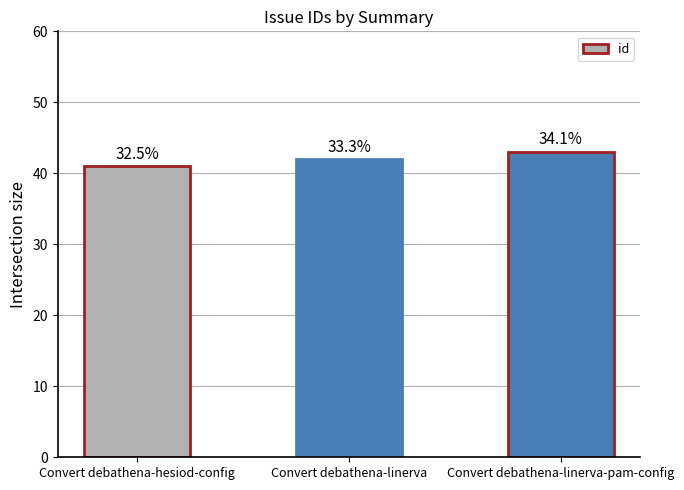

Between Convert debathena-hesiod-config and Convert debathena-linerva-pam-config, which is larger?

Convert debathena-linerva-pam-config